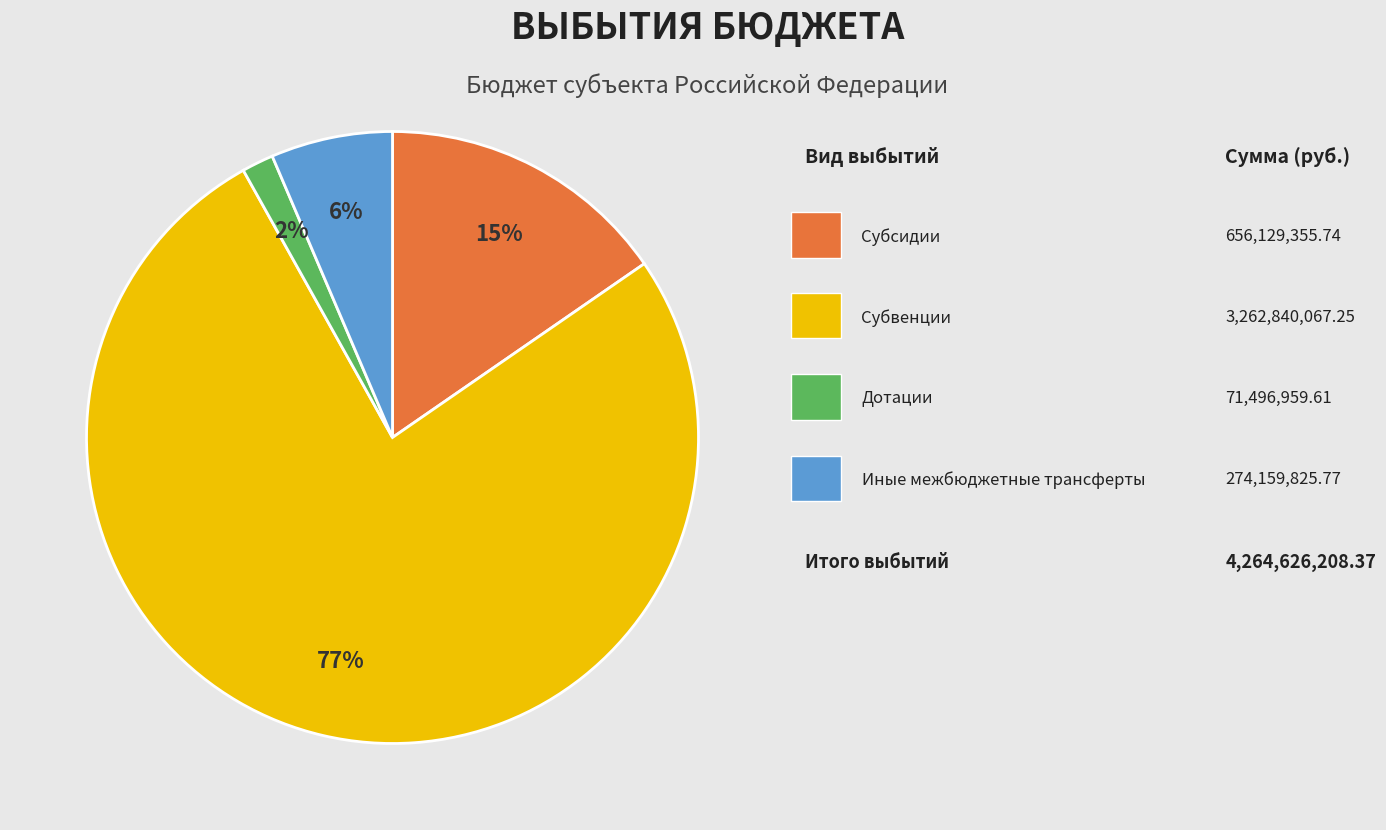

Is there any slice that represents more than half of the pie?

Yes